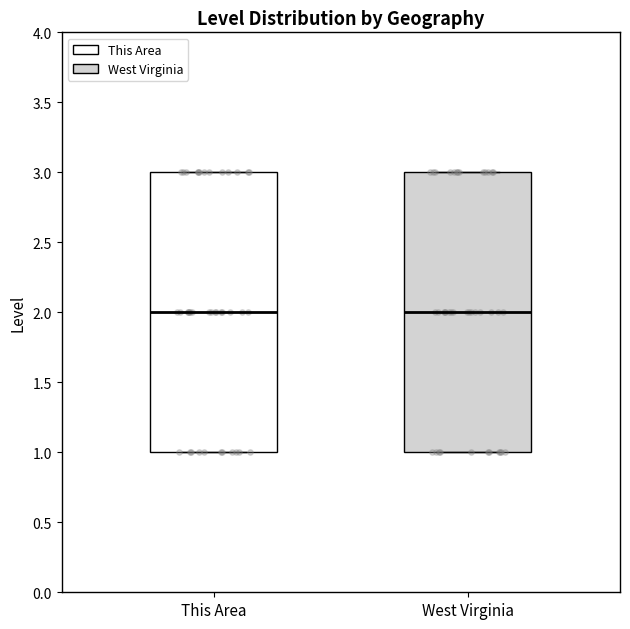

Where does the median line of the box for This Area sit on the y-axis? The values are not printed on the chart, so give them approximately, as read against the axis.

2